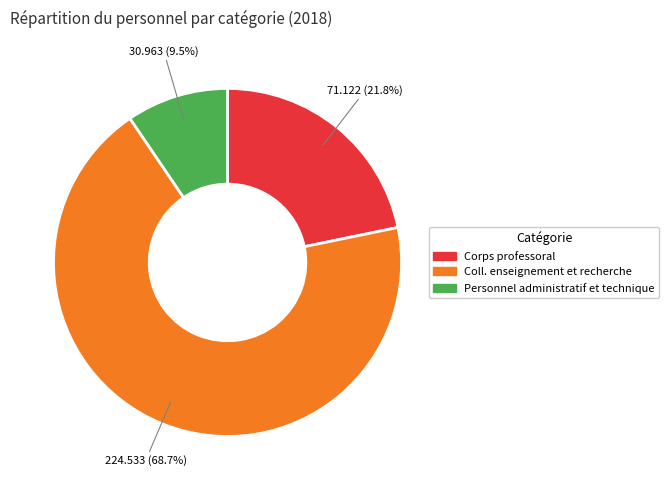

Rank the categories by value from highest to lowest.

Coll. enseignement et recherche, Corps professoral, Personnel administratif et technique